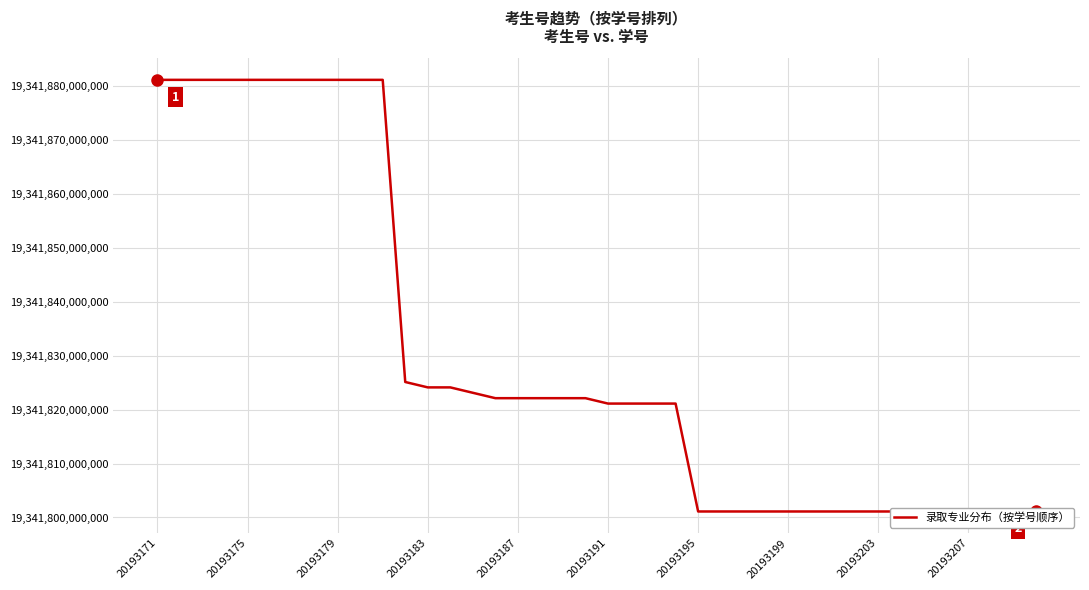

What is the smallest value displayed?

19341801110165